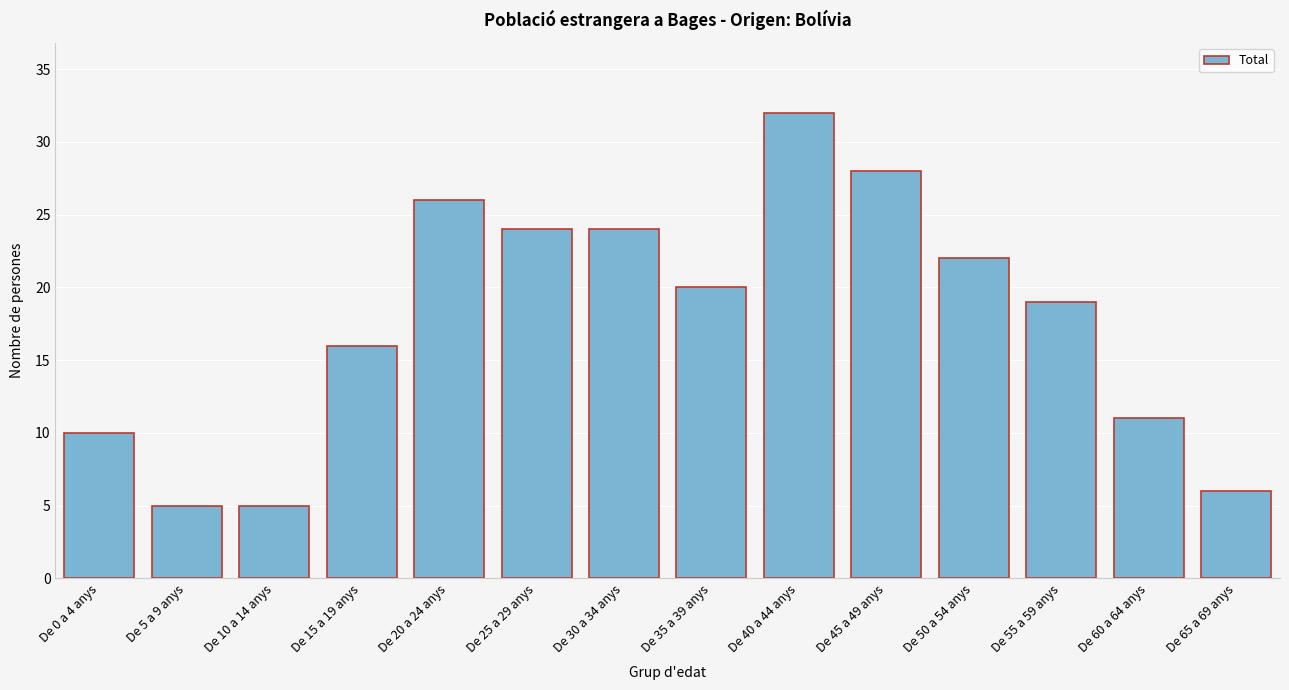

Reading left to right, what are all the values shown in this chart?

10	5	5	16	26	24	24	20	32	28	22	19	11	6